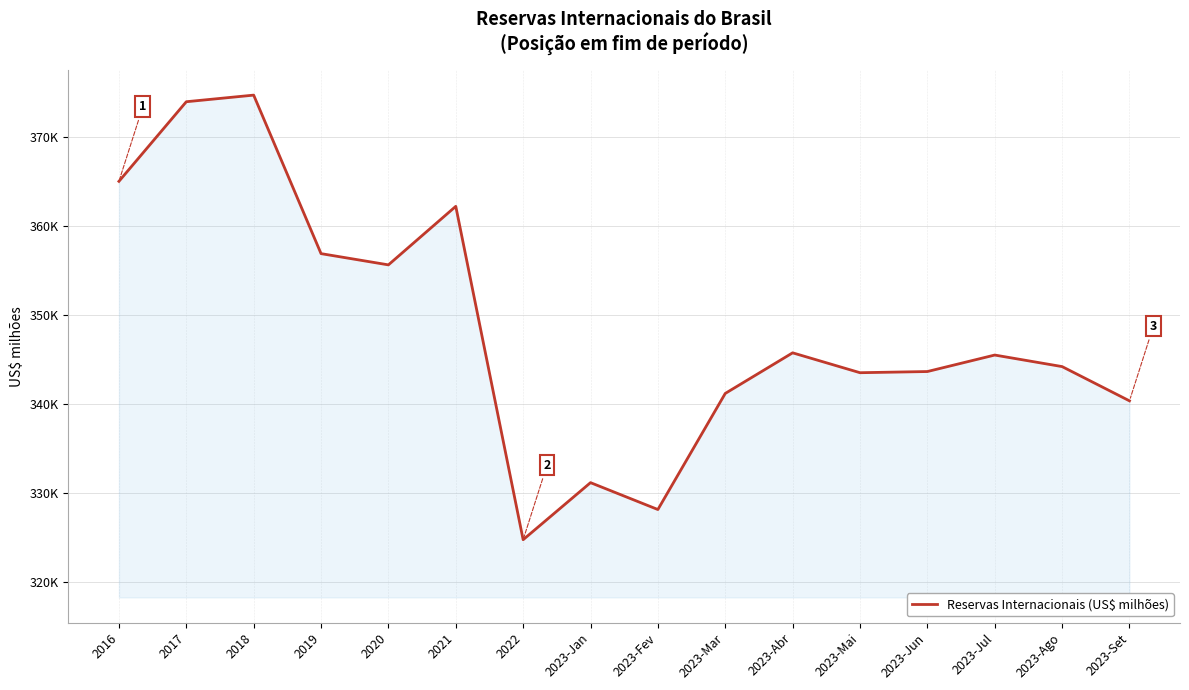

Does the chart have visible grid lines?

Yes